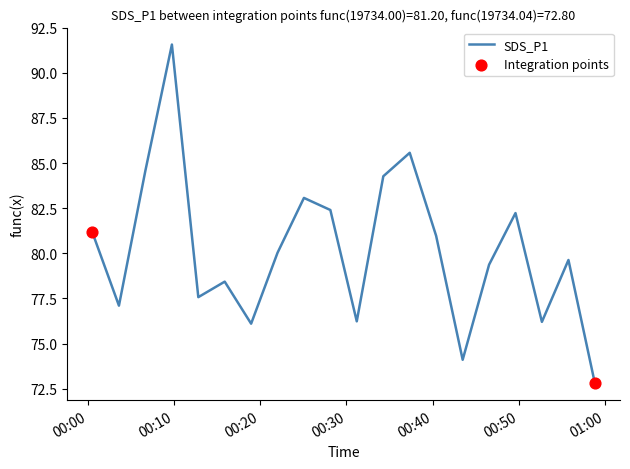

What is the difference between the maximum and minimum values?

18.8